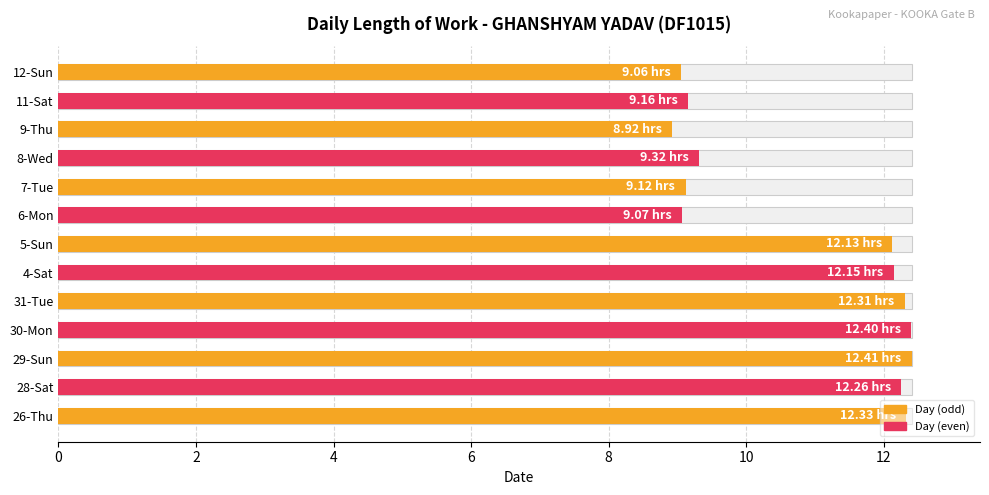

Count the number of categories in the chart.

13